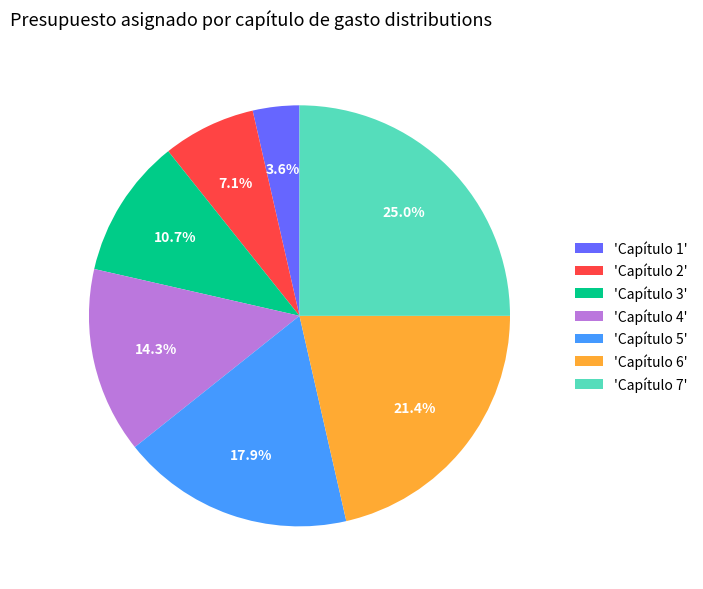

Does 'Capítulo 6' represent more than half of the total?

No